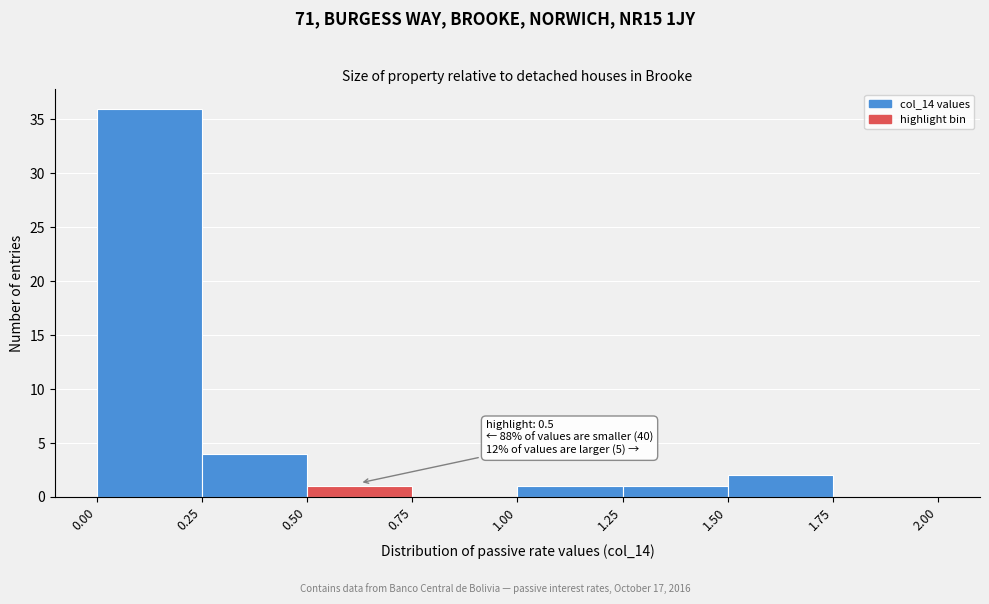

Over which range of the x-axis is the bar tallest?

0.00 to 0.25